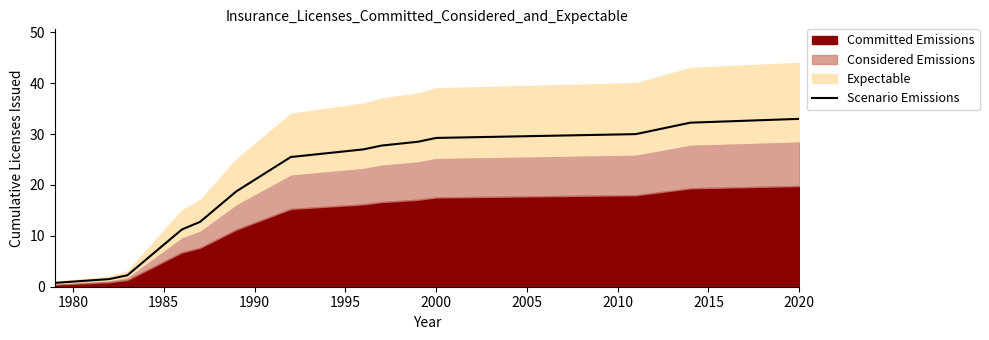

What is the sum of all values?

371.2